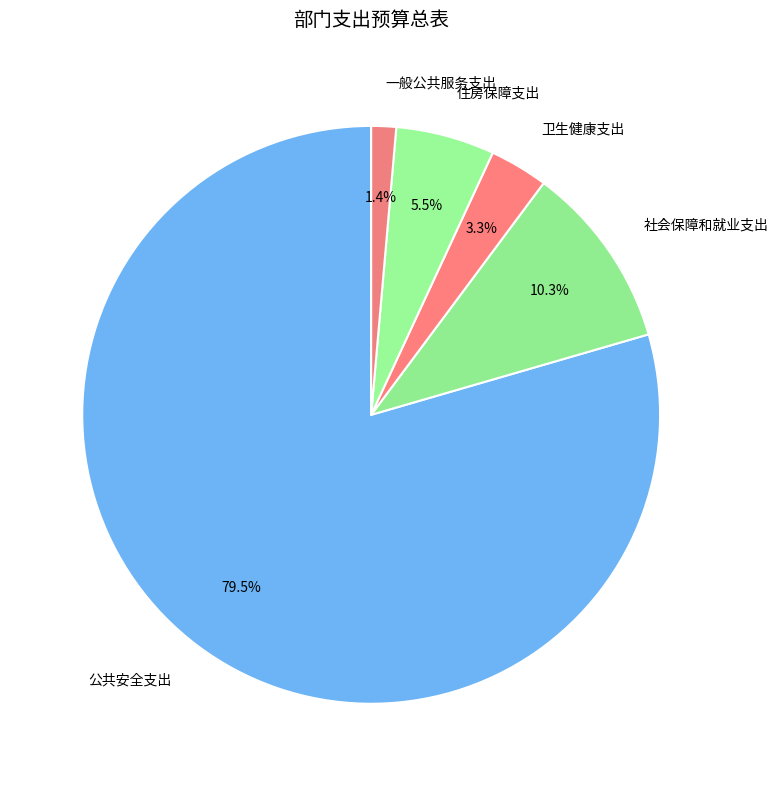

Which slice is the largest?

公共安全支出